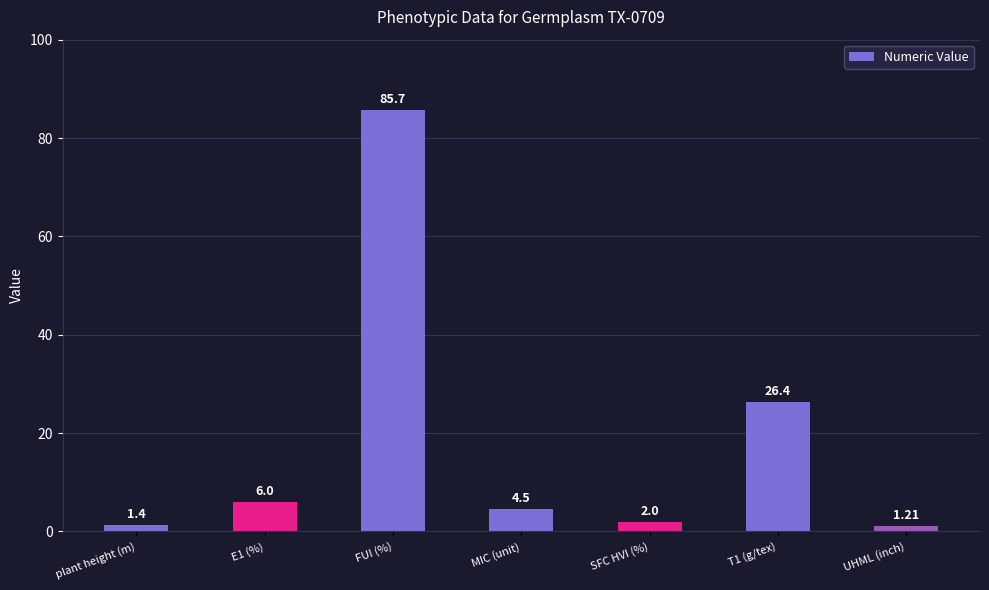

What value does the data have at plant height (m)?

1.4